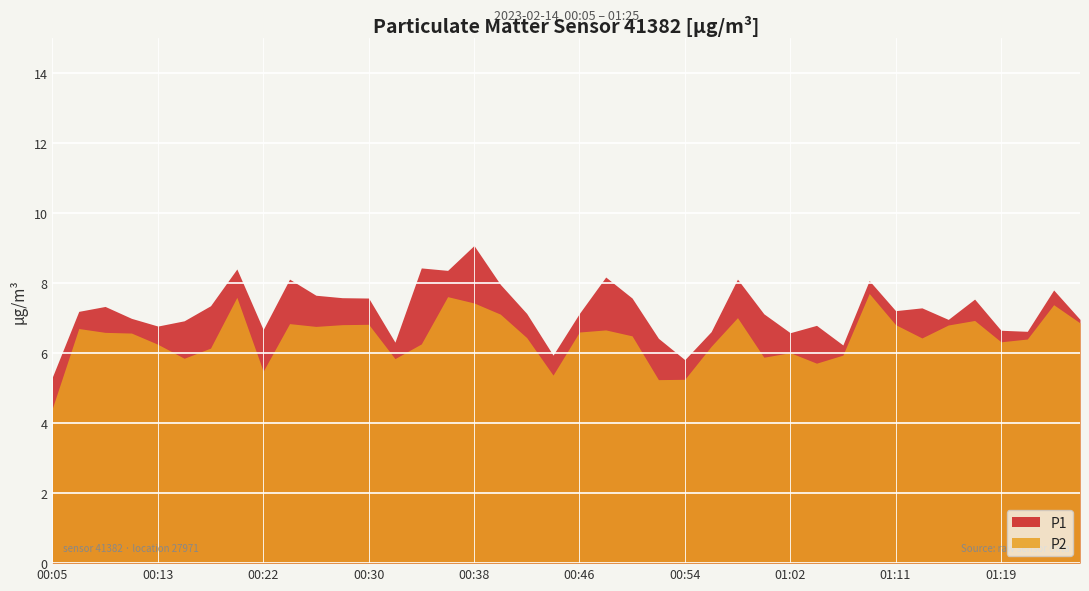

Does the chart display data point markers on the line(s)?

No